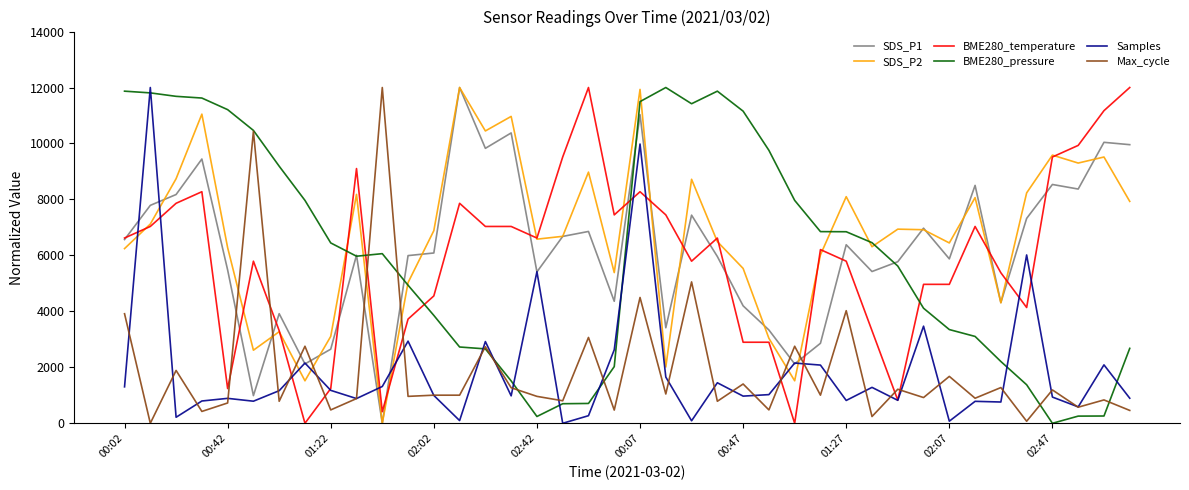

Which series ends up on top after the final intersection of BME280_temperature and BME280_pressure?

BME280_temperature